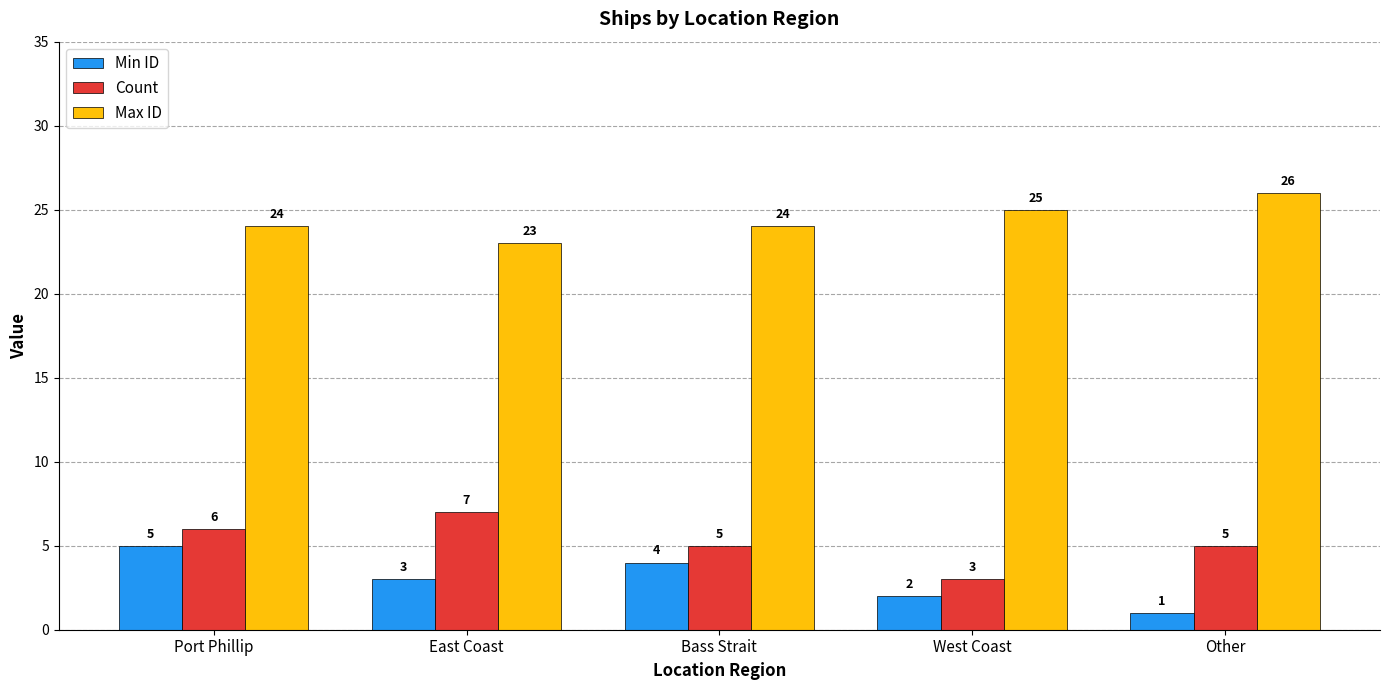

Rank the series at Port Phillip from lowest to highest value.

Min ID, Count, Max ID